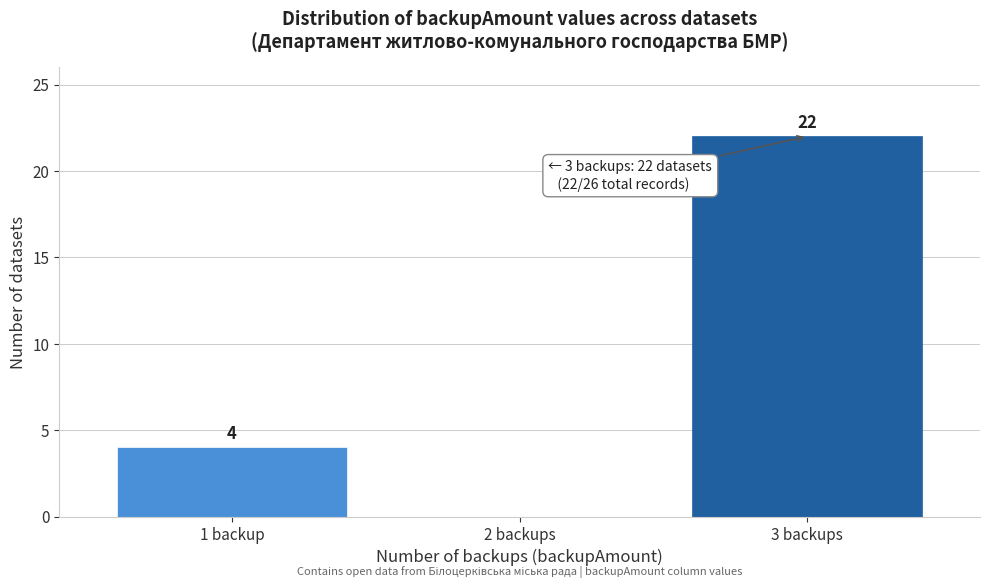

Reading left to right, list all the values displayed in this chart.

1 backup=4	2 backups=0	3 backups=22